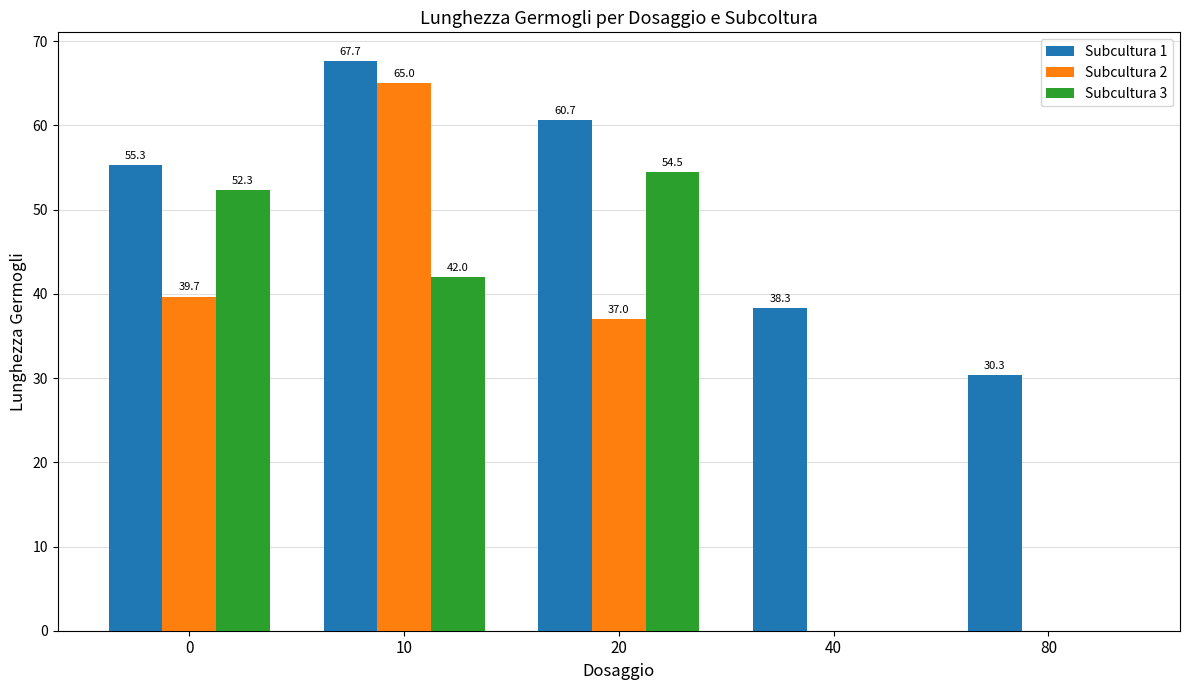

What value does the Subcultura 1 series have at 80?

30.3